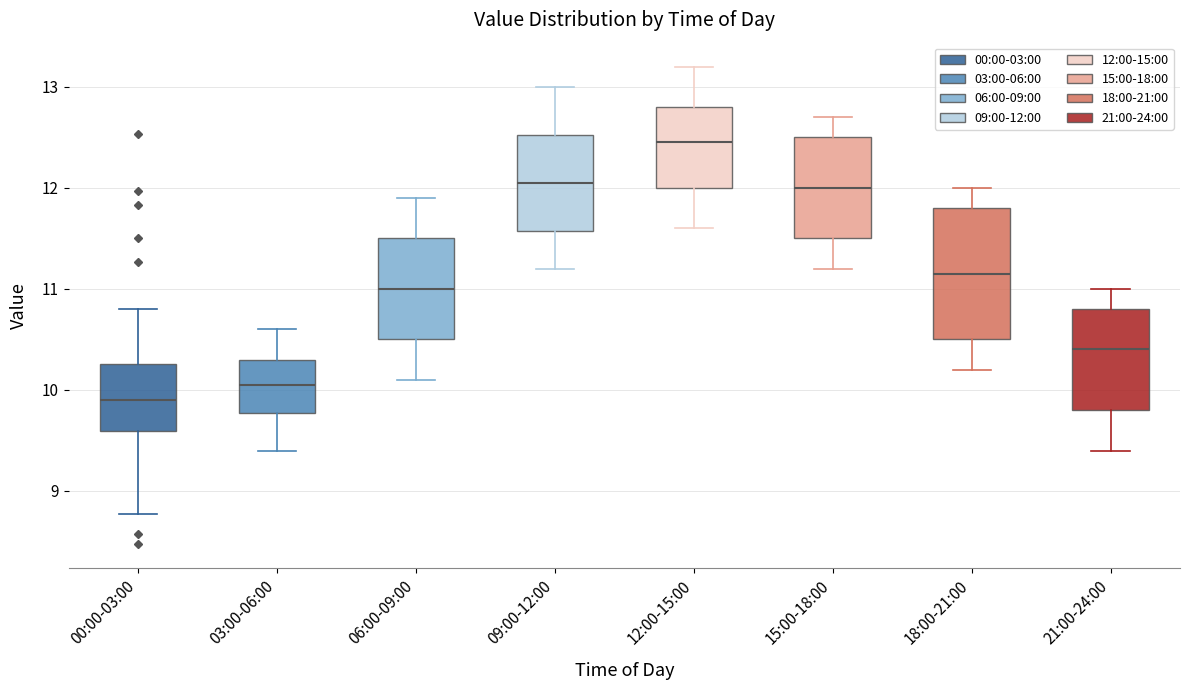

Reading left to right, transcribe this box plot: for each box, give where its median line is, the range the box spans, and where its two whiskers end, as read against the y-axis. The values are not printed on the chart, so give them approximately, as read against the axis.

00:00-03:00: median 9.9, box 9.6 to 10.3, whiskers 8.8 to 10.8
03:00-06:00: median 10.1, box 9.8 to 10.3, whiskers 9.4 to 10.6
06:00-09:00: median 11.0, box 10.5 to 11.5, whiskers 10.1 to 11.9
09:00-12:00: median 12.1, box 11.6 to 12.5, whiskers 11.2 to 13.0
12:00-15:00: median 12.5, box 12.0 to 12.8, whiskers 11.6 to 13.2
15:00-18:00: median 12.0, box 11.5 to 12.5, whiskers 11.2 to 12.7
18:00-21:00: median 11.2, box 10.5 to 11.8, whiskers 10.2 to 12.0
21:00-24:00: median 10.4, box 9.8 to 10.8, whiskers 9.4 to 11.0